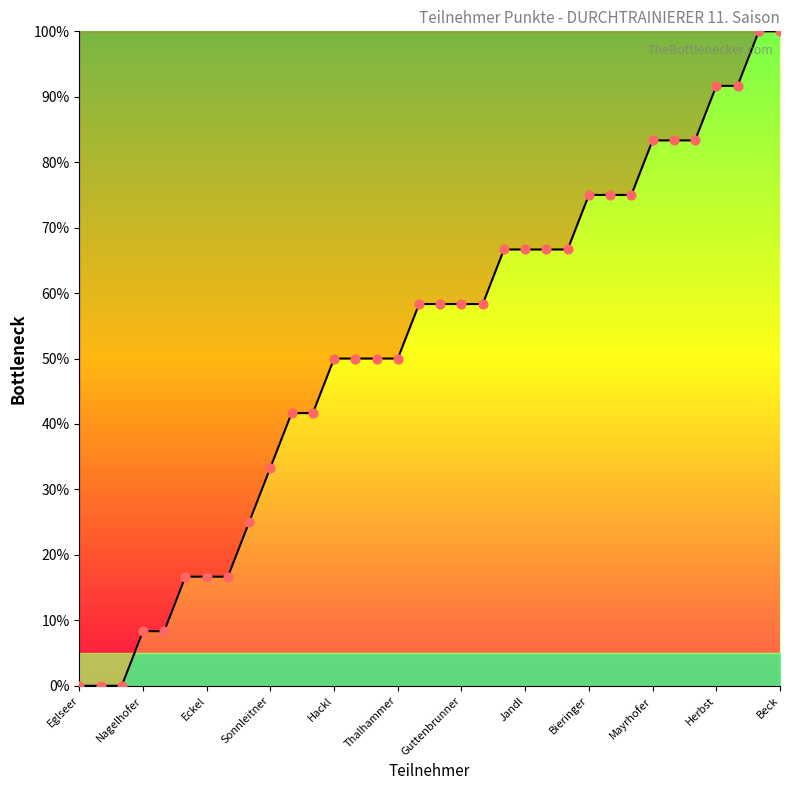

Approximately how many times larger is the value at Guttenbrunner compared to Mayrhofer?

0.7